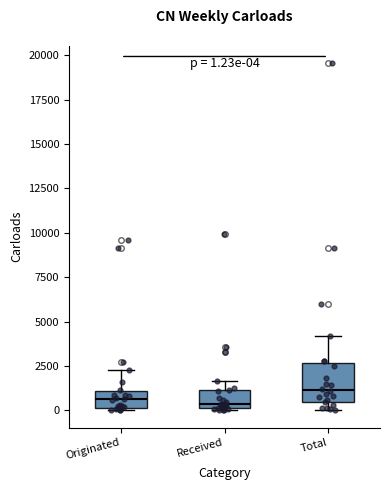

Comparing the boxes themselves (not the whiskers), which one is the tallest?

Total